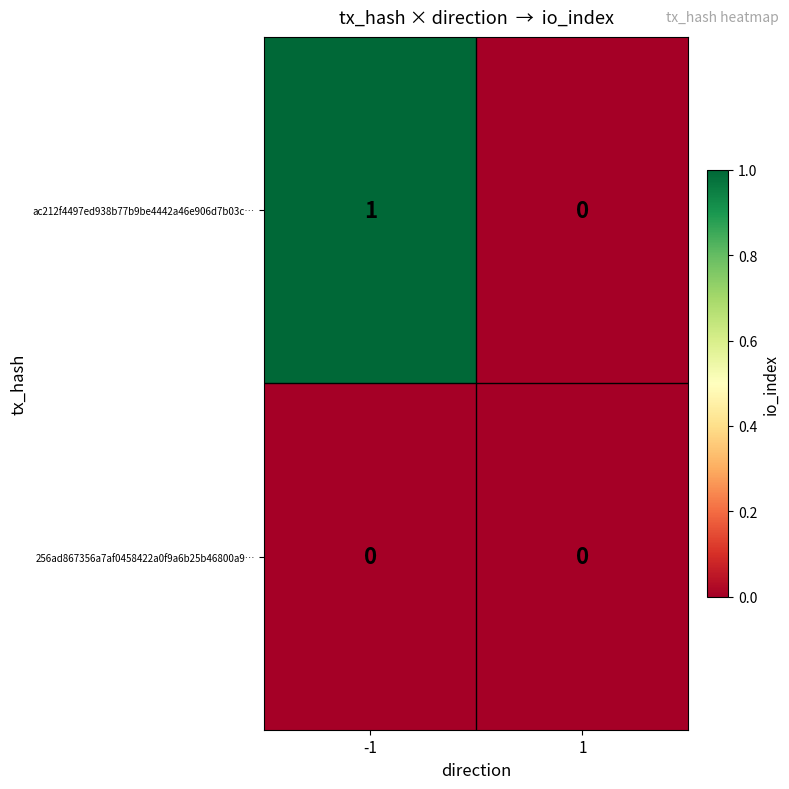

Rank the series by their maximum value, from highest to lowest.

ac212f4497ed938b77b9be4442a46e906d7b03c…, 256ad867356a7af0458422a0f9a6b25b46800a9…